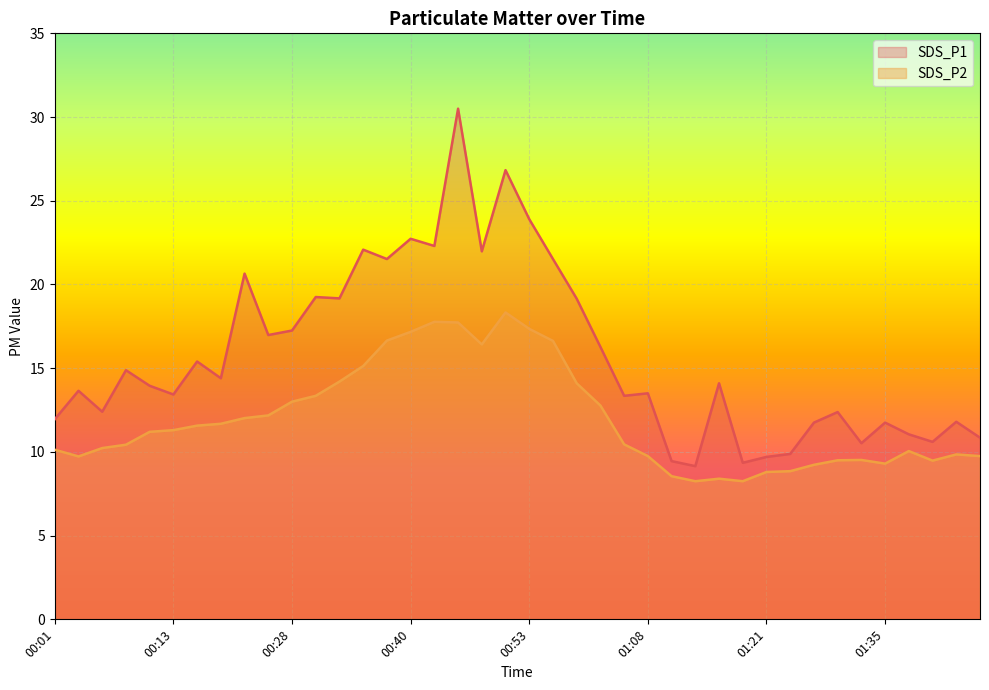

At which category does SDS_P1 reach its first local valley?

00:06